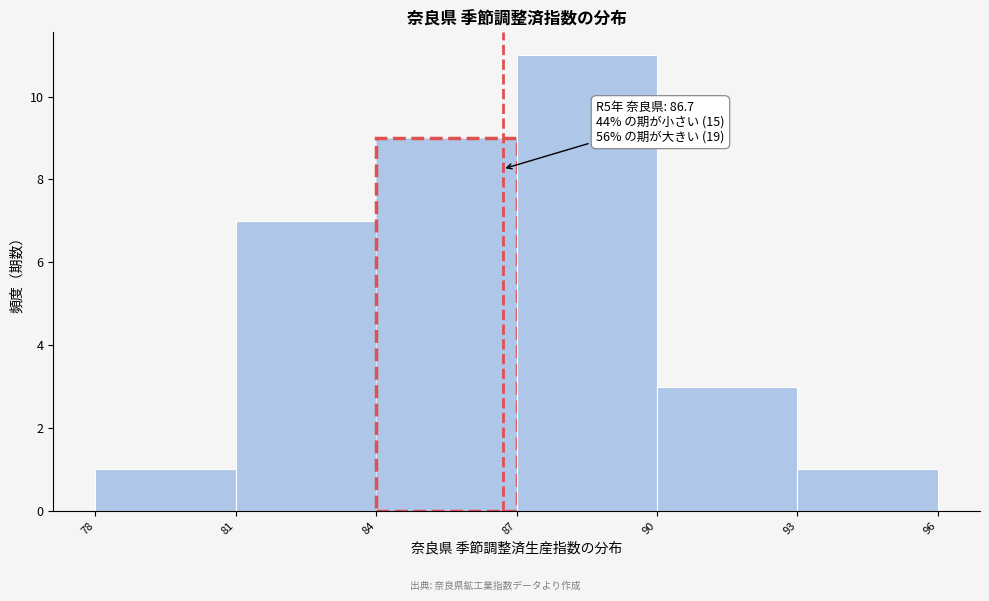

Over which range of the x-axis is the bar tallest?

87 to 90